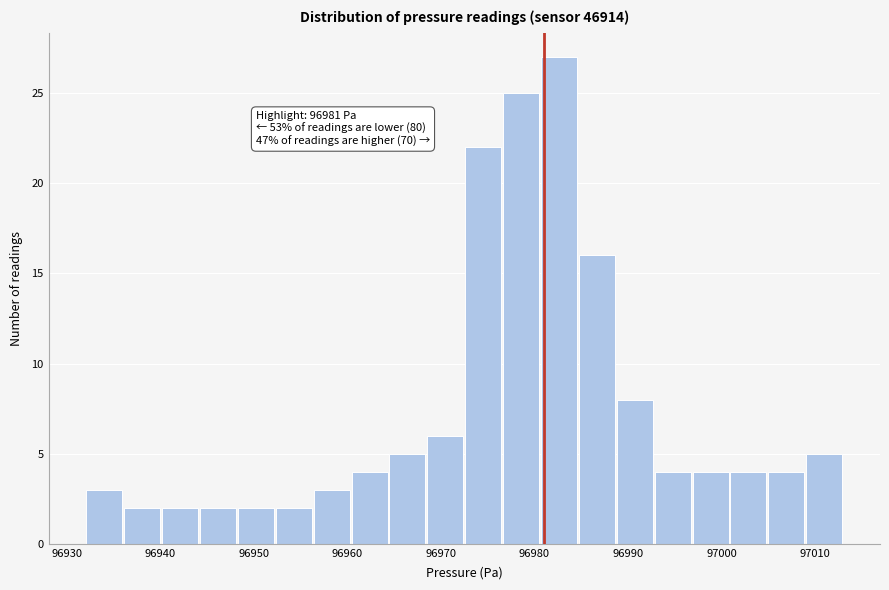

Over which range of the x-axis is the bar tallest?

96981 to 96985